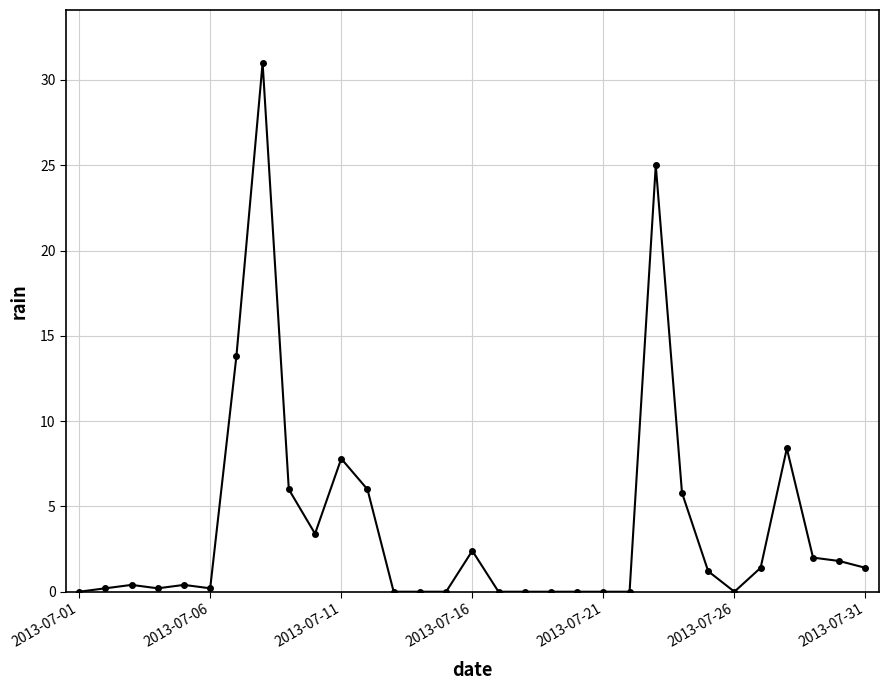

How many series are shown in this chart?

1